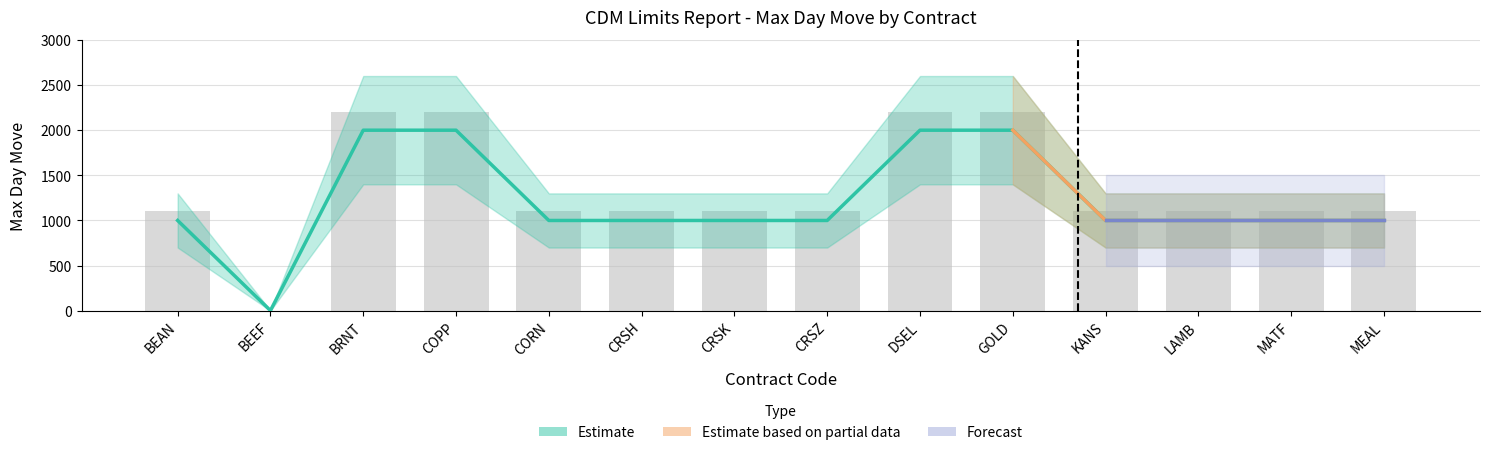

Which series changed the most between BEAN and CRSH?

Estimate